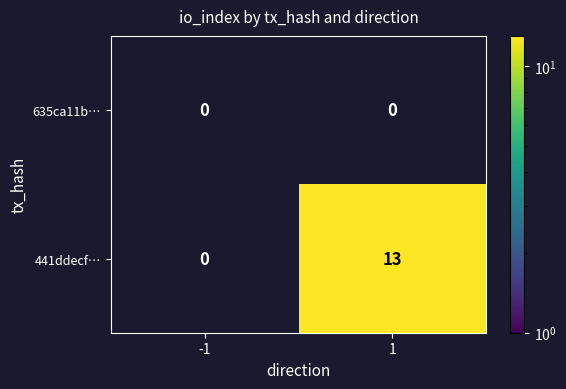

Is the value of 635ca11b… at 1 greater than the value of 441ddecf… at 1?

No